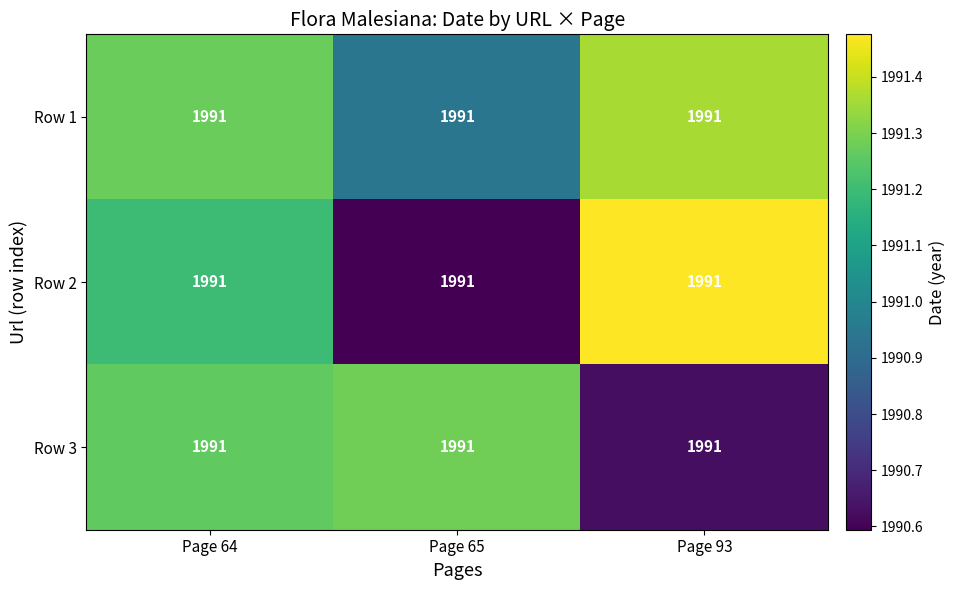

Count the number of data series in this chart.

3